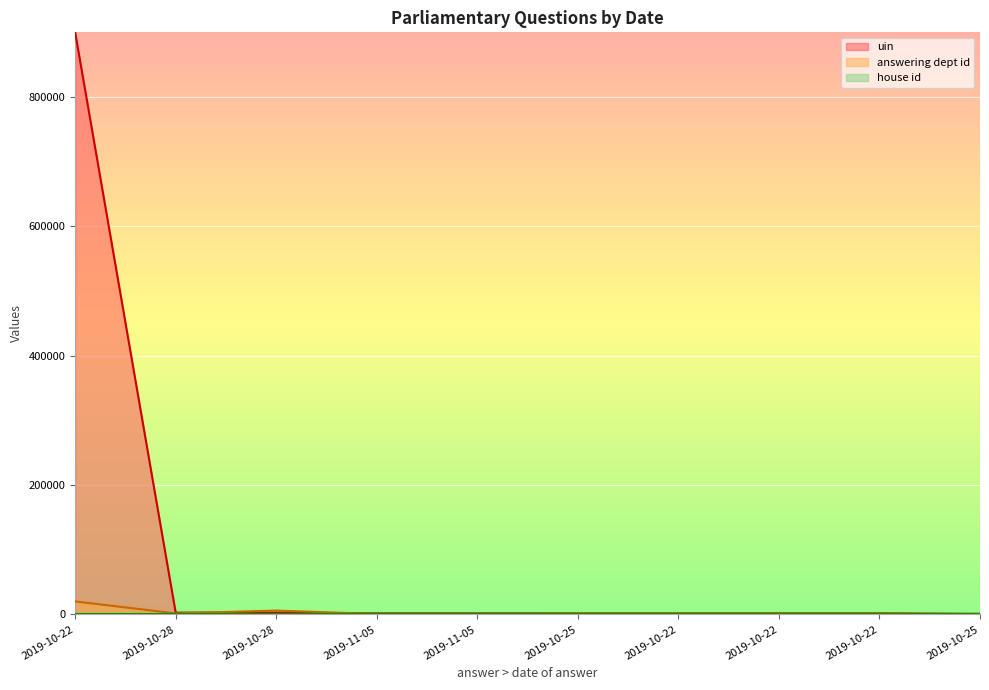

What is the difference between the second highest and minimum values in the answering dept id series?

5900